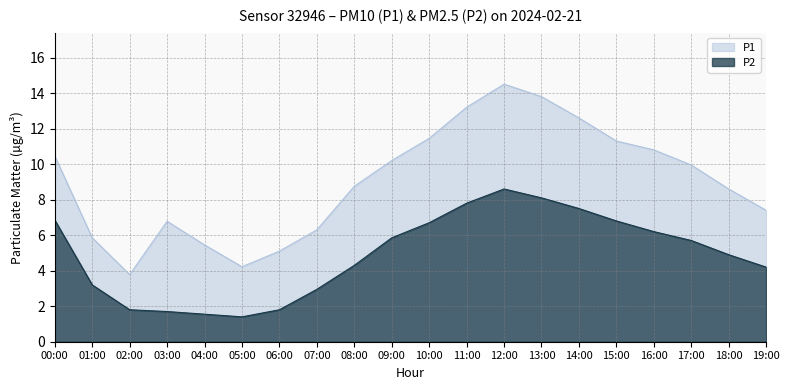

Rank the categories by P2 value from highest to lowest.

12:00, 13:00, 11:00, 14:00, 00:00, 15:00, 10:00, 16:00, 09:00, 17:00, 18:00, 08:00, 19:00, 01:00, 07:00, 02:00, 06:00, 03:00, 04:00, 05:00